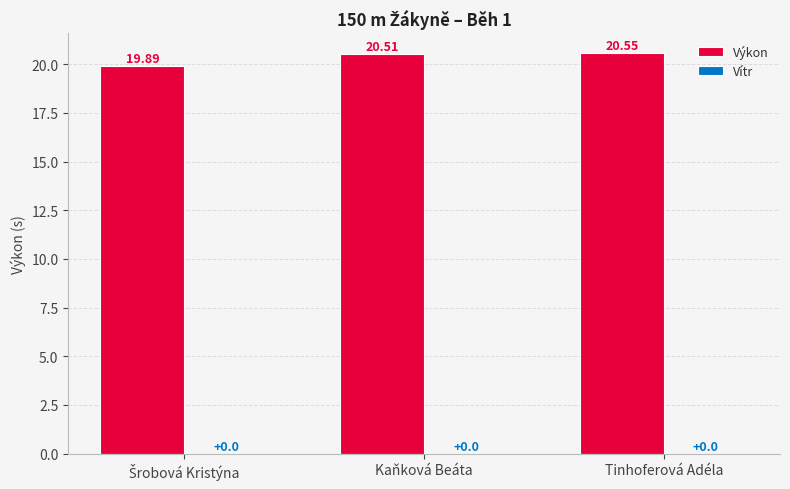

At which label does the data first exceed 20?

Kaňková Beáta